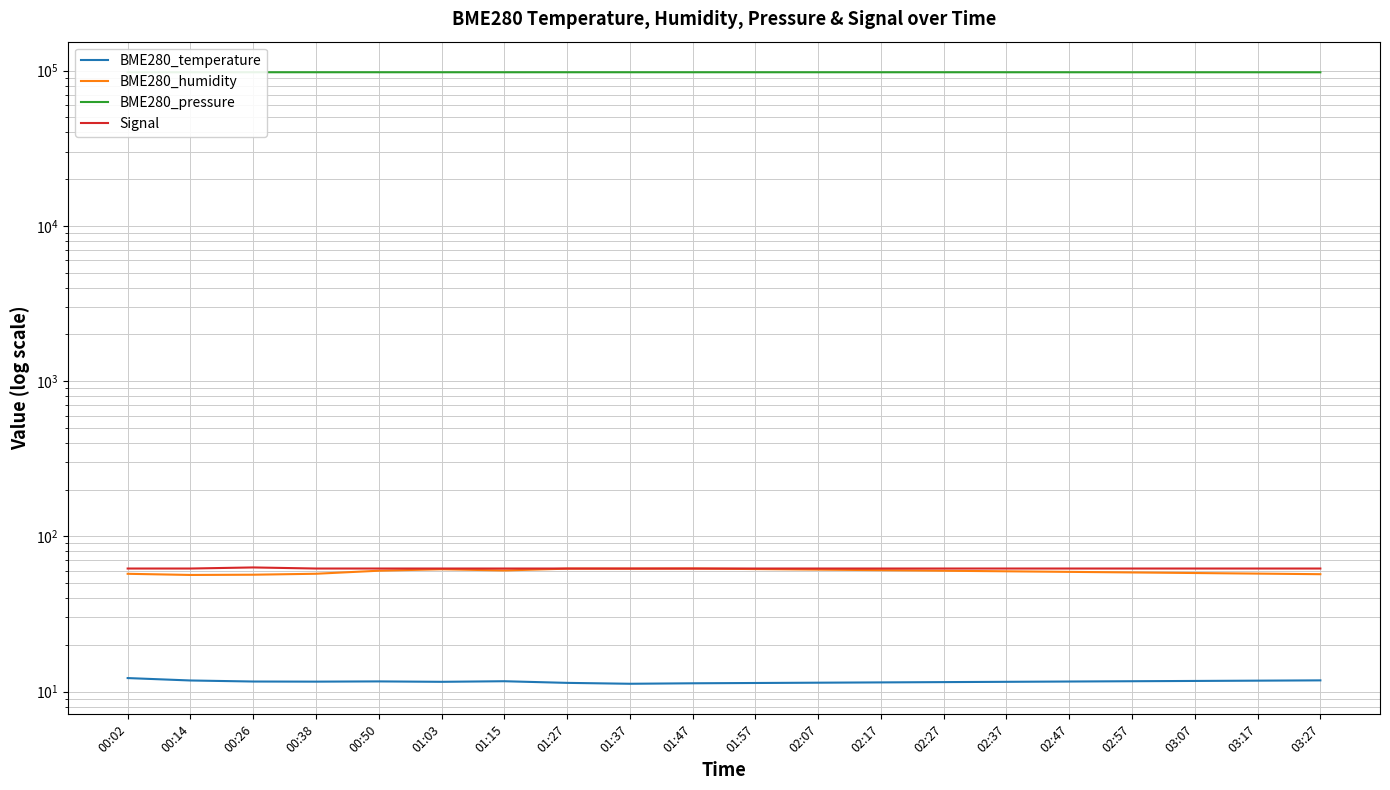

The BME280_temperature series shows 19.2 at 02:17. True or false?

False